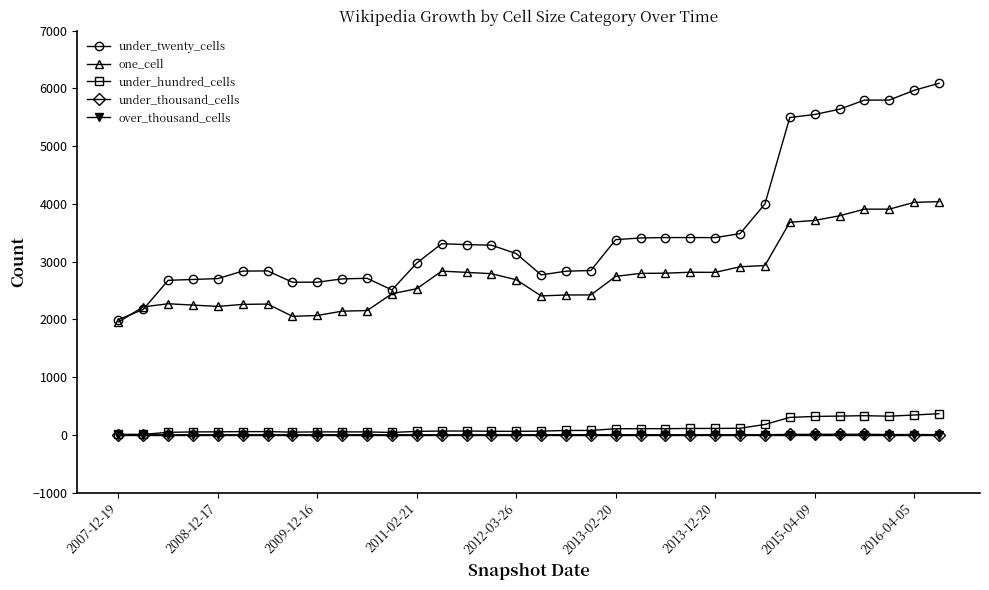

True or false: under_twenty_cells has more than 0 interior local peaks.

True